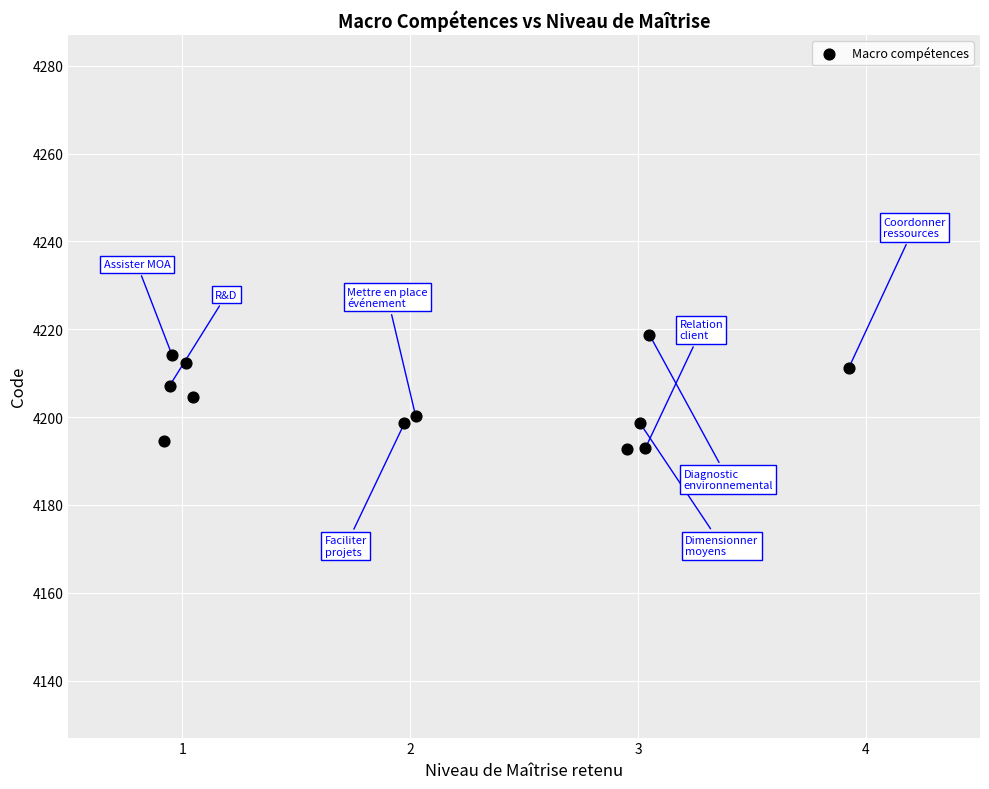

What is the average X value?

2.1